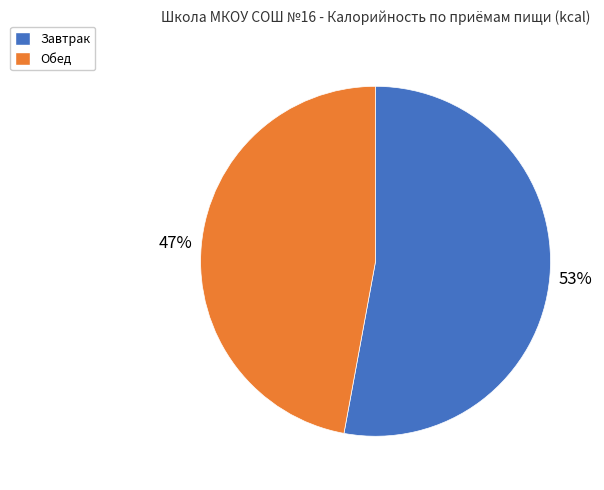

Does any single category account for the majority?

Yes